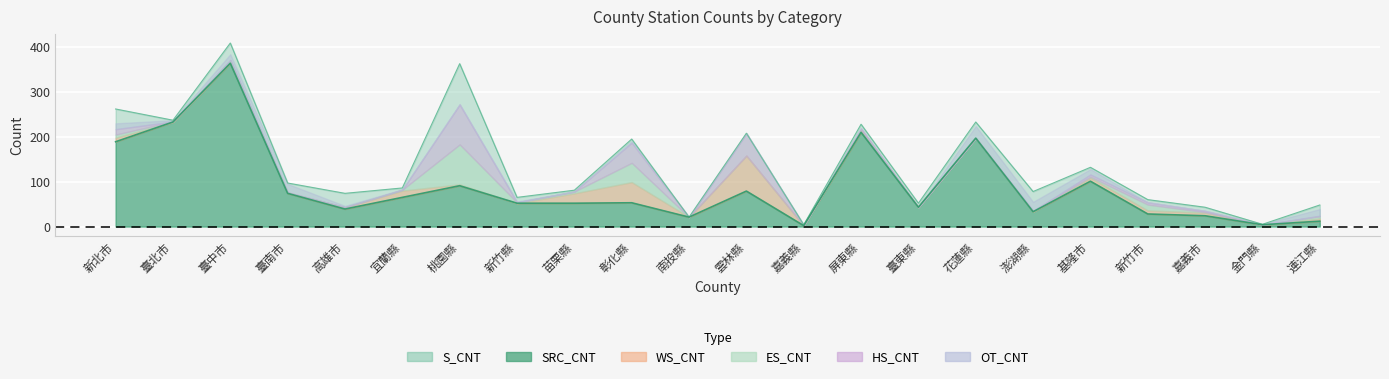

Is the value of OT_CNT at 屏東縣 greater than the value of SRC_CNT at 宜蘭縣?

No